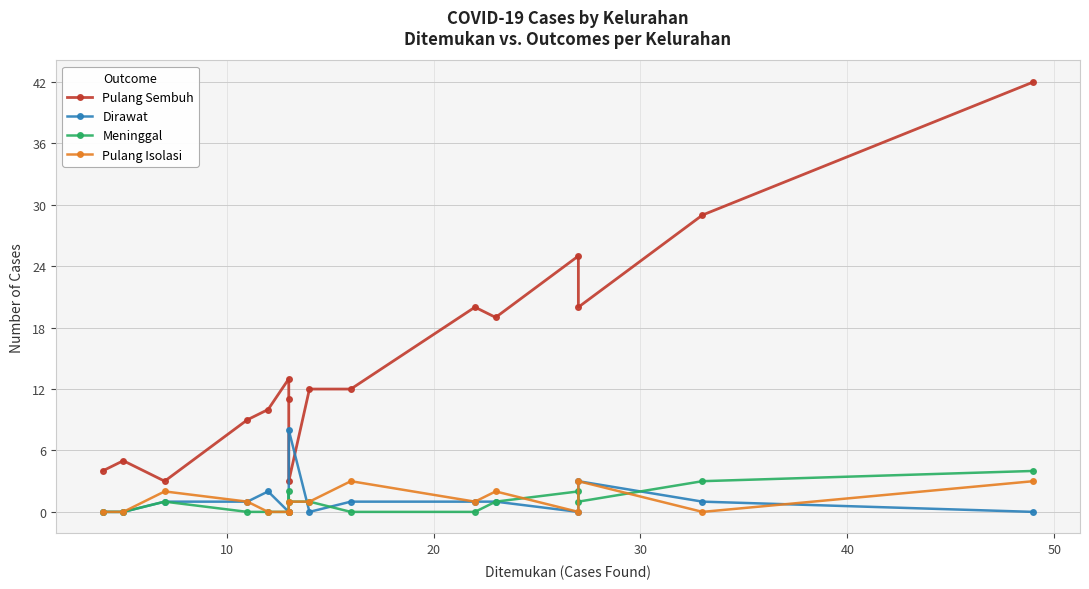

At how many categories does at least one series exceed 15?

6